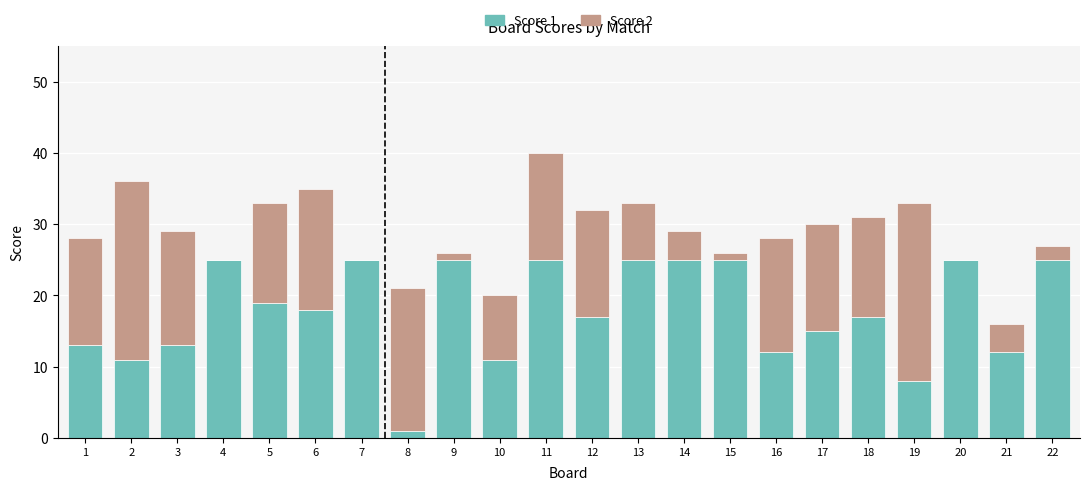

At which category is the sum across all series the highest?

11